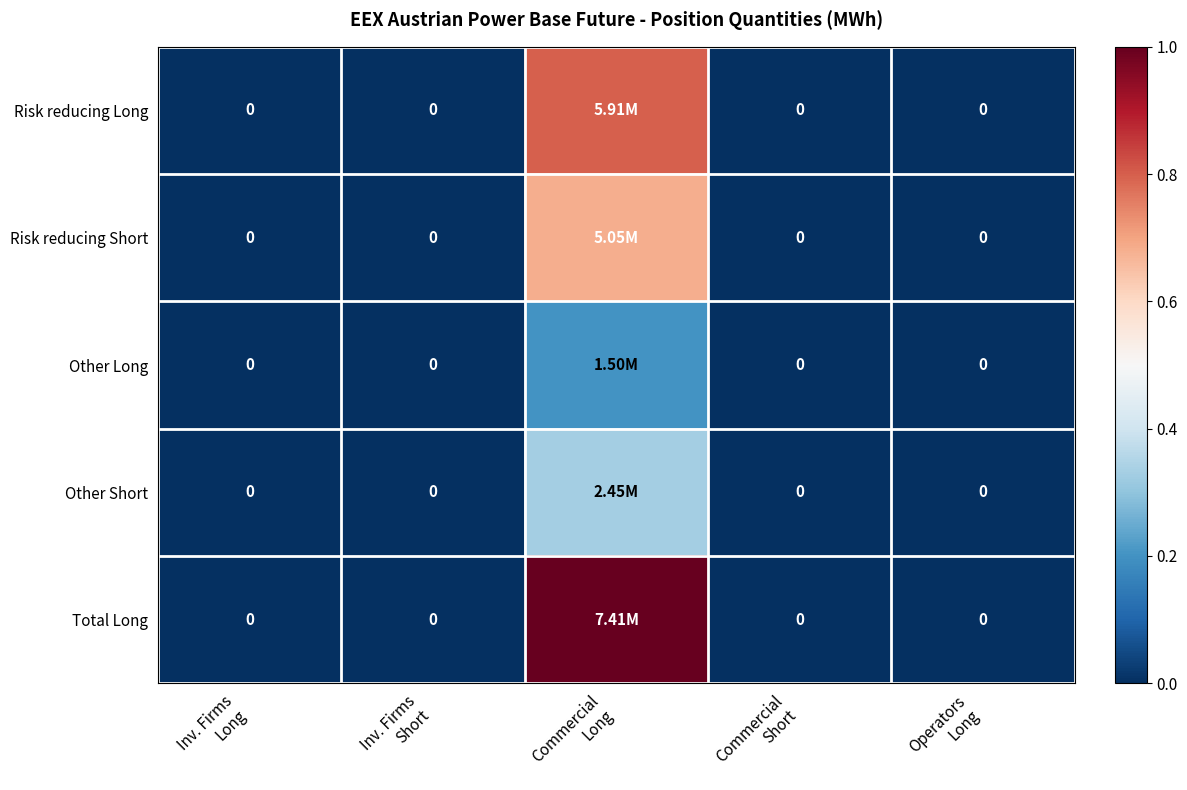

At Commercial Short, list the series in order from smallest to largest.

Risk reducing Long, Risk reducing Short, Other Long, Other Short, Total Long